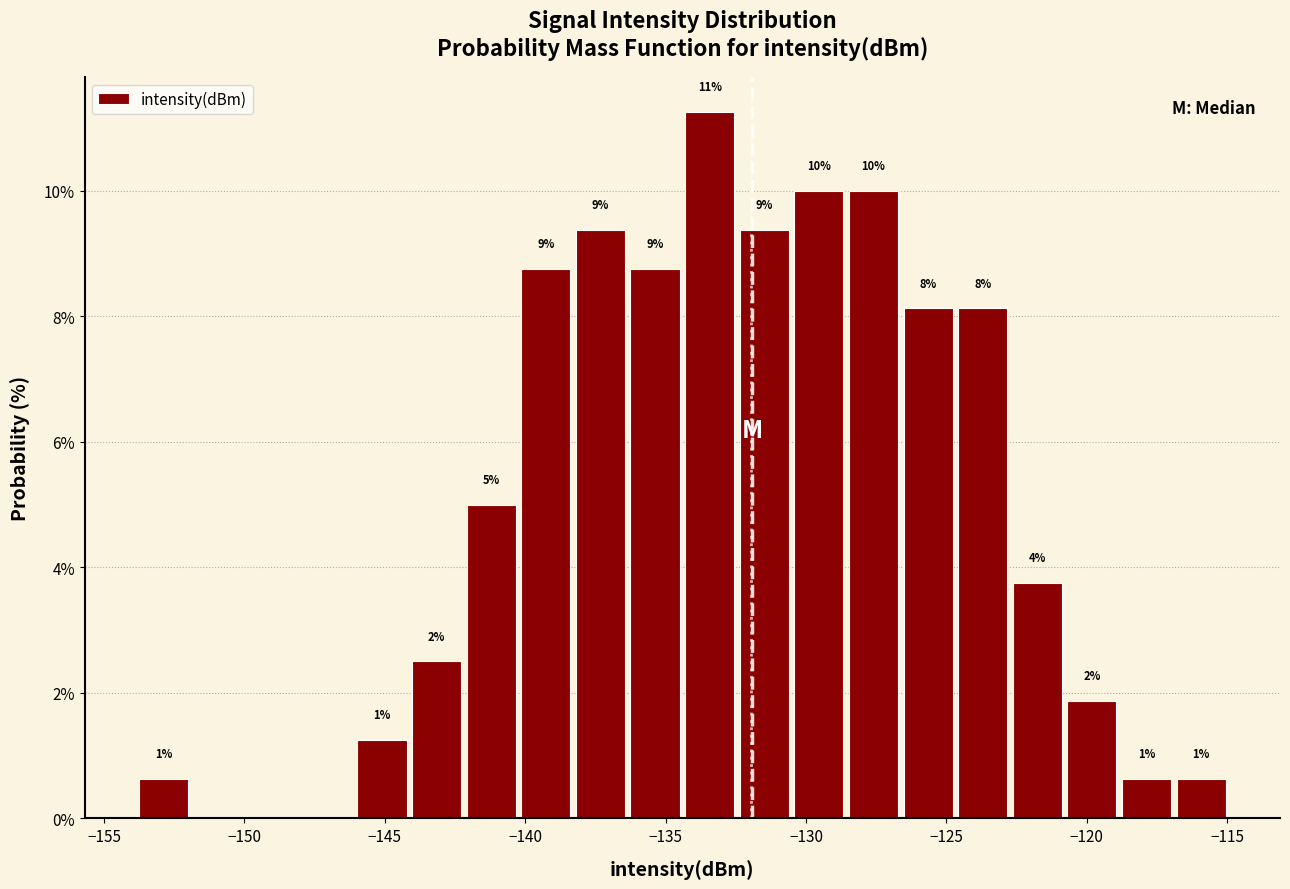

Read against the x-axis, roughly where is the centre of the tallest bar?

-133.5